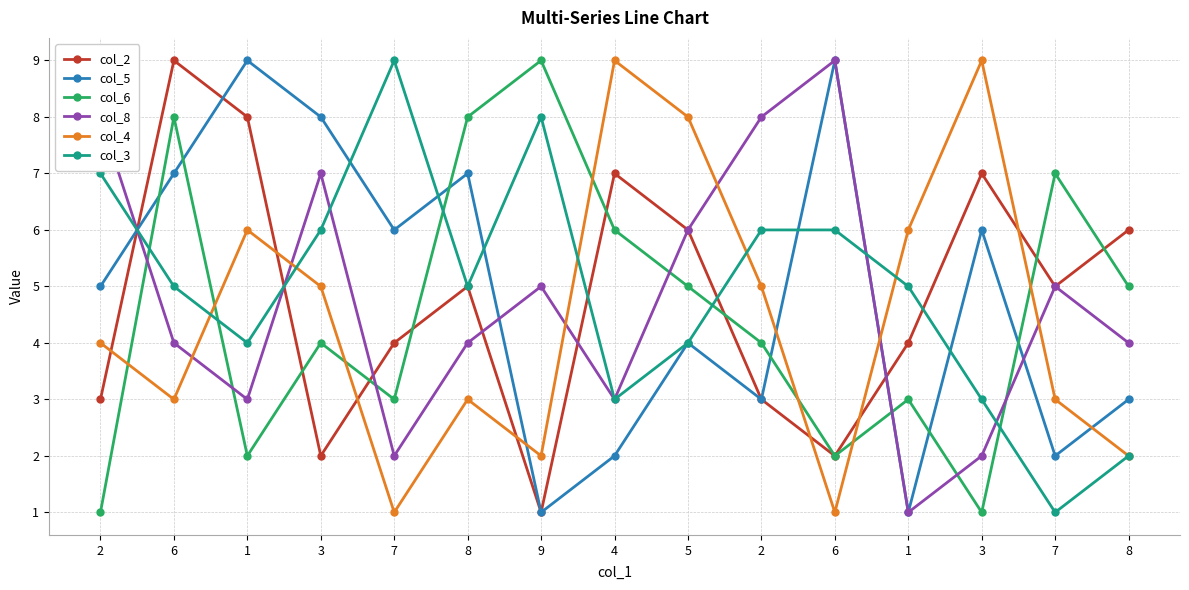

What is the label of the 14th point from the left?

7